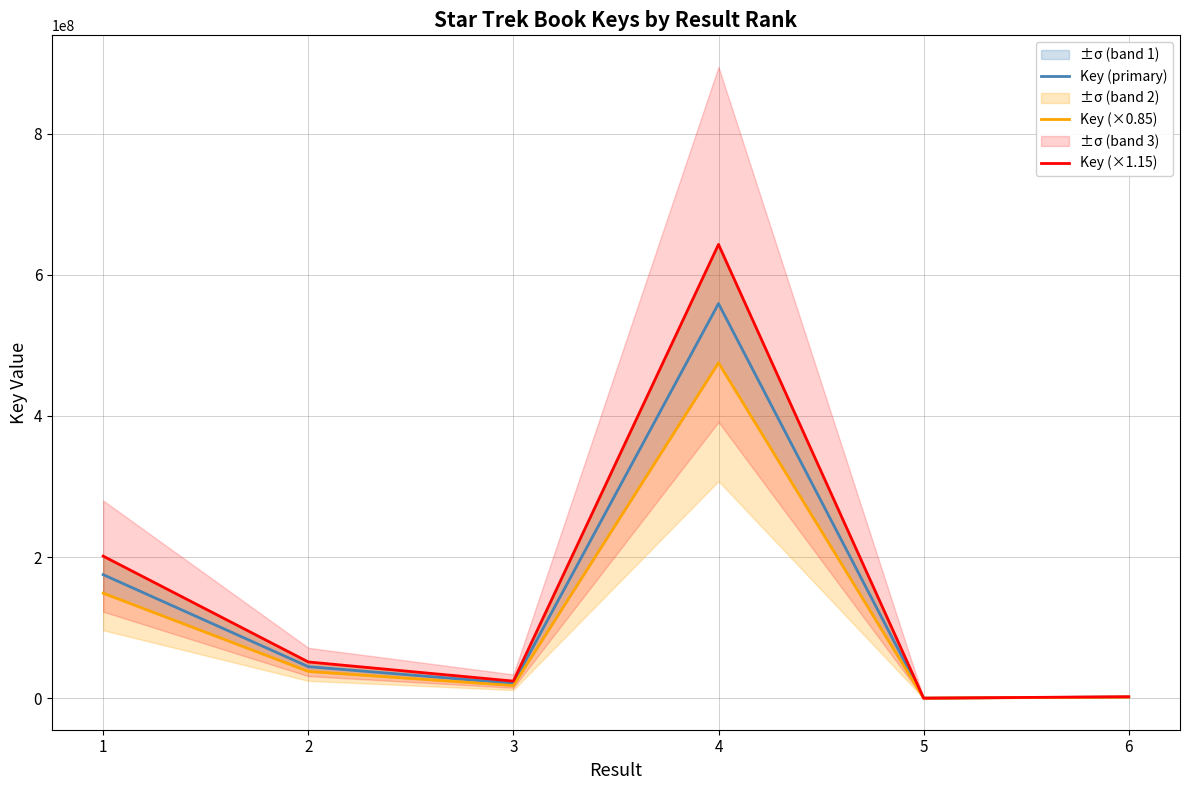

At 1, list the series in order from smallest to largest.

Key (×0.85), Key (primary), Key (×1.15)